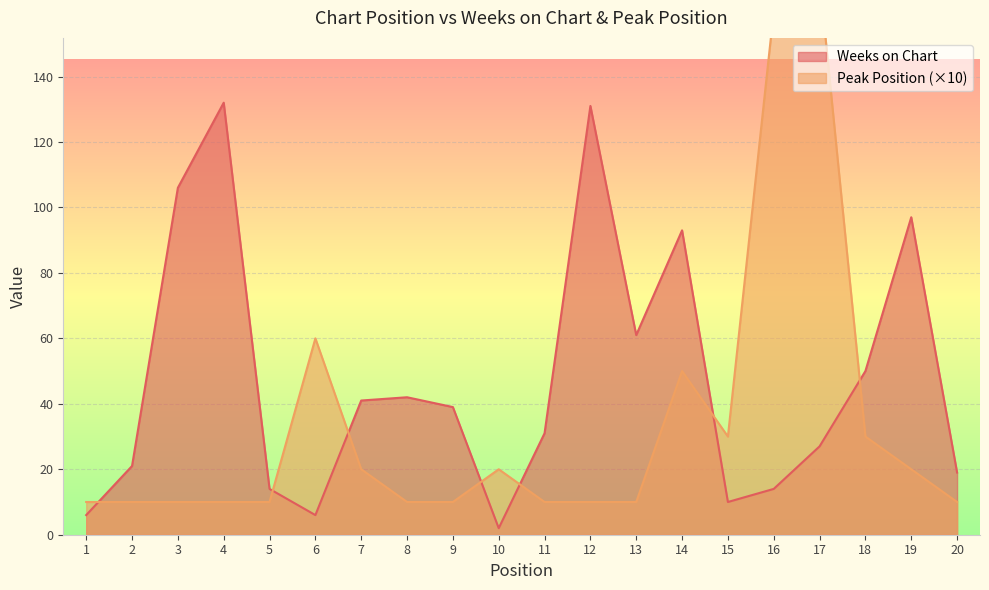

Which series changed the most between 2 and 3?

Weeks on Chart